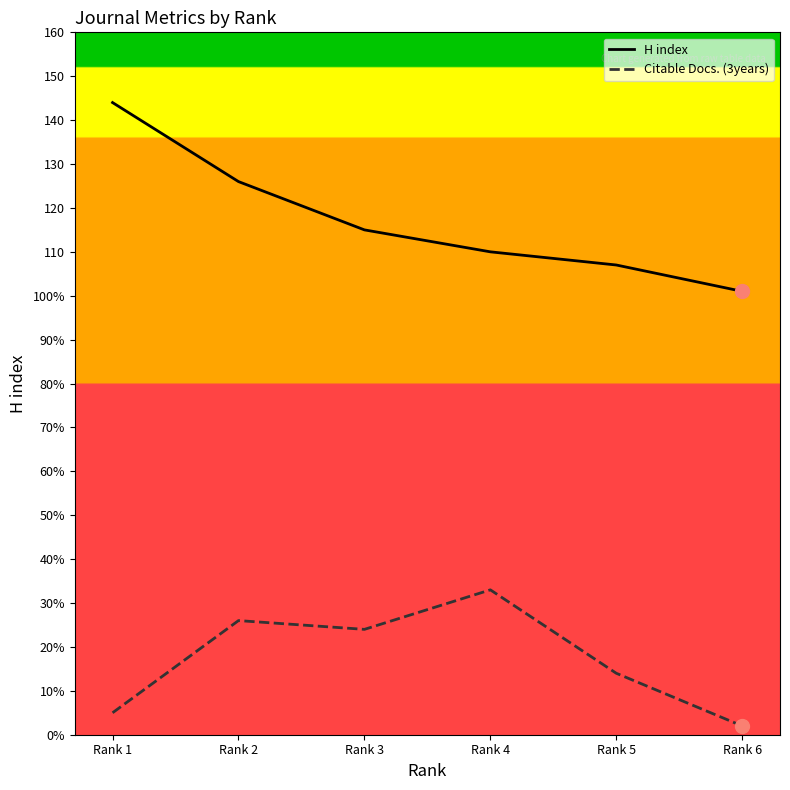

Reading right to left, list all the values displayed in this chart.

H index: Rank 6=101	Rank 5=107	Rank 4=110	Rank 3=115	Rank 2=126	Rank 1=144
Citable Docs. (3years): Rank 6=2	Rank 5=14	Rank 4=33	Rank 3=24	Rank 2=26	Rank 1=5